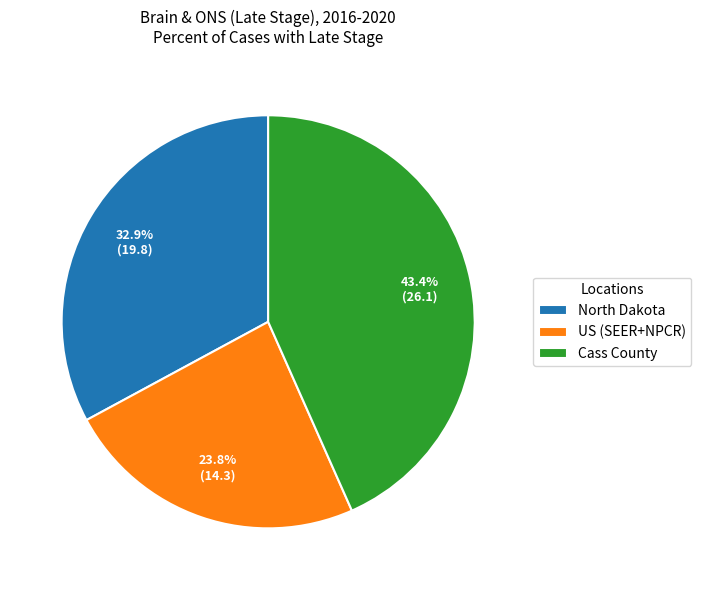

What percentage is the North Dakota slice, to the nearest percent?

33%